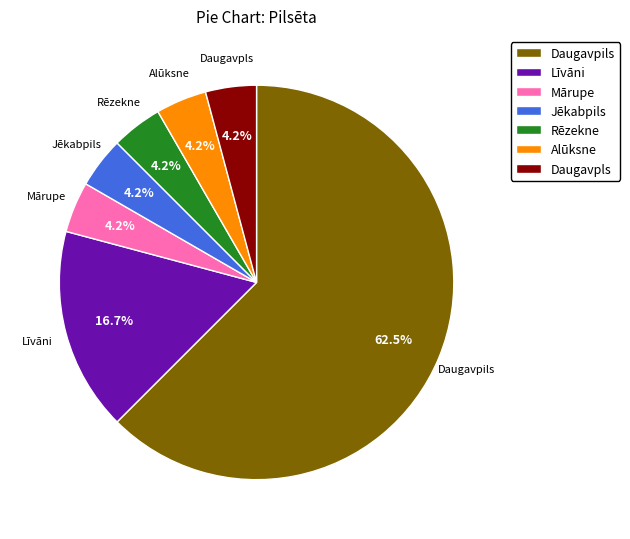

How many slices are in this pie chart?

7